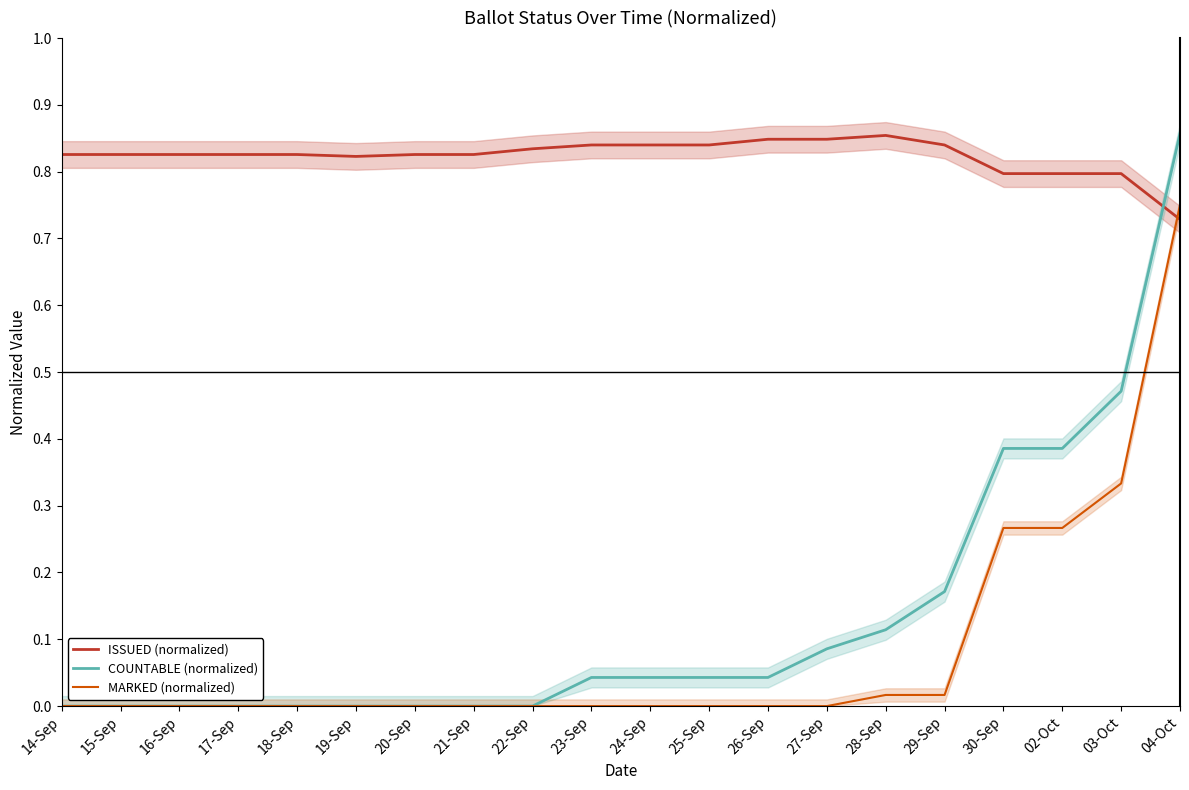

Reading right to left, transcribe all the data shown in this chart.

ISSUED (normalized): 0.7	0.8	0.8	0.8	0.8	0.9	0.8	0.8	0.8	0.8	0.8	0.8	0.8	0.8	0.8	0.8	0.8	0.8	0.8	0.8
COUNTABLE (normalized): 0.9	0.5	0.4	0.4	0.2	0.1	0.1	0.0	0.0	0.0	0.0	0.0	0.0	0.0	0.0	0.0	0.0	0.0	0.0	0.0
MARKED (normalized): 0.8	0.3	0.3	0.3	0.0	0.0	0.0	0.0	0.0	0.0	0.0	0.0	0.0	0.0	0.0	0.0	0.0	0.0	0.0	0.0